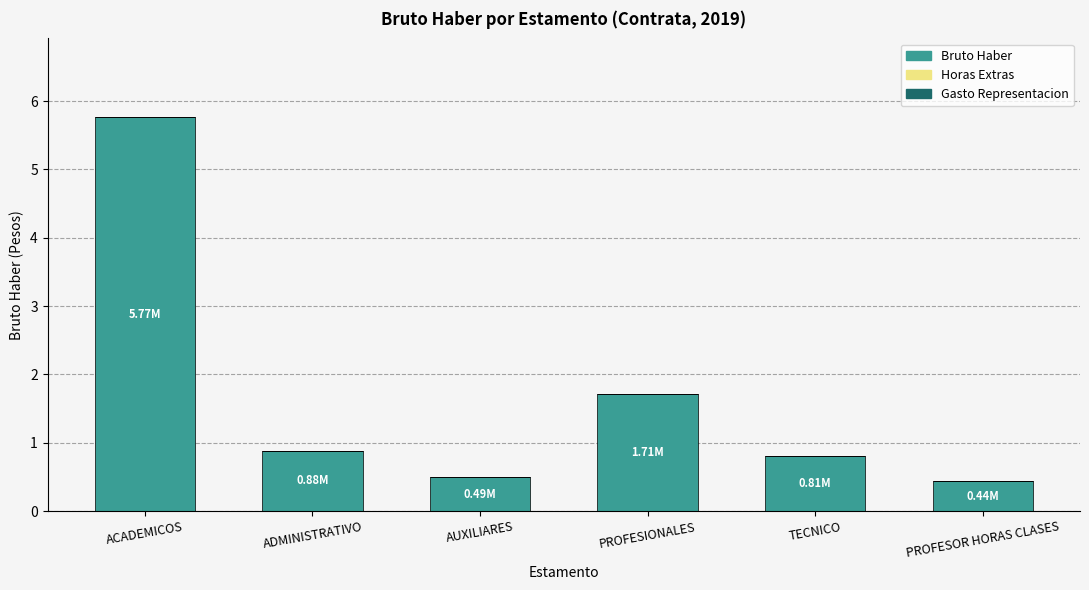

At which label is the value closest to 3?

PROFESIONALES